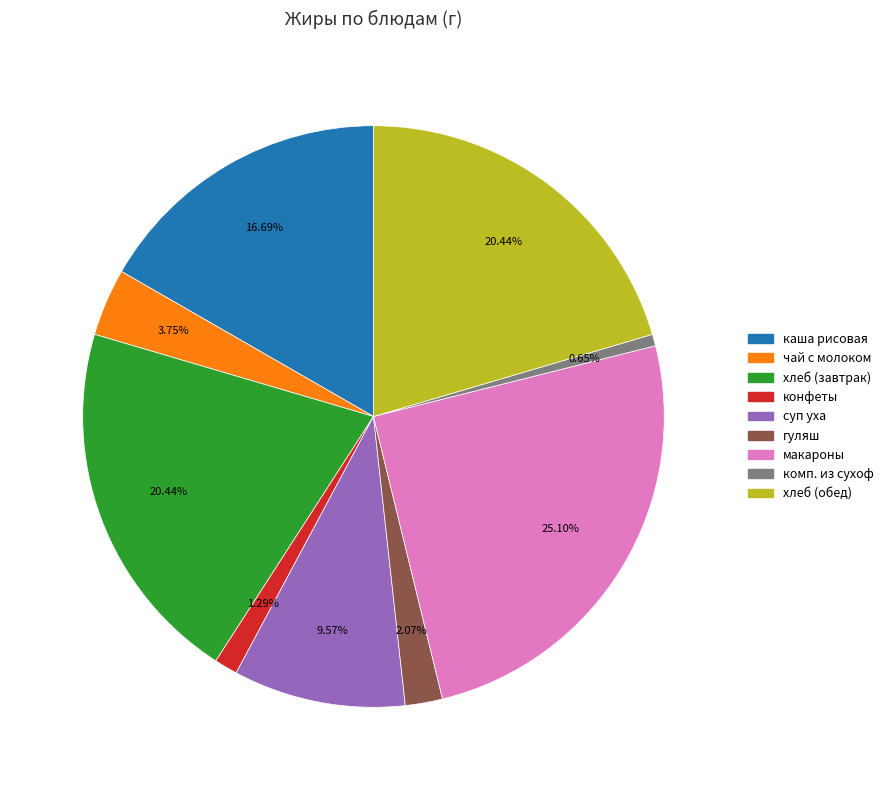

Combined, do каша рисовая and гуляш account for over 50%?

No